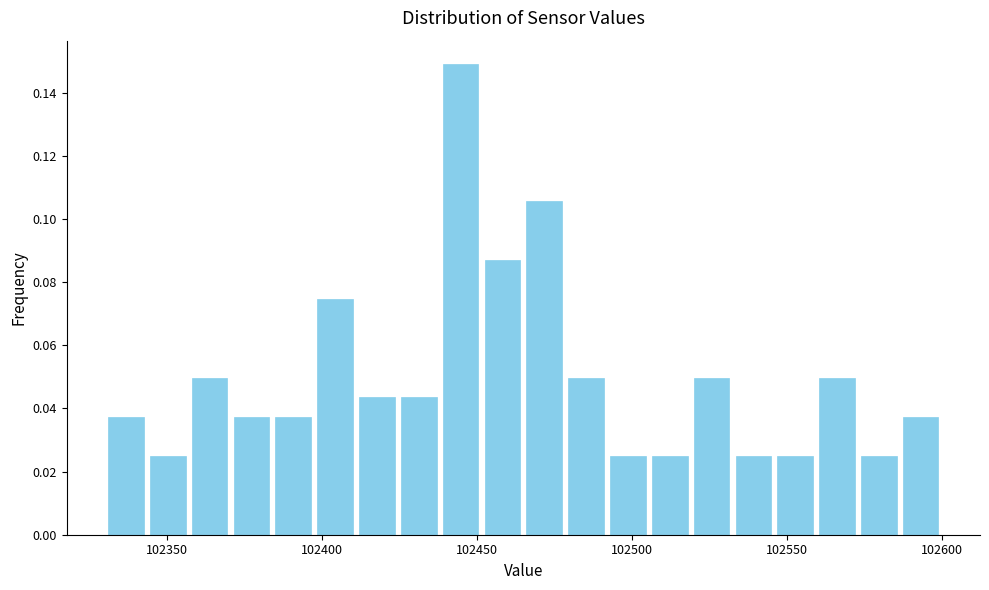

Read against the x-axis, roughly where is the centre of the tallest bar?

102445